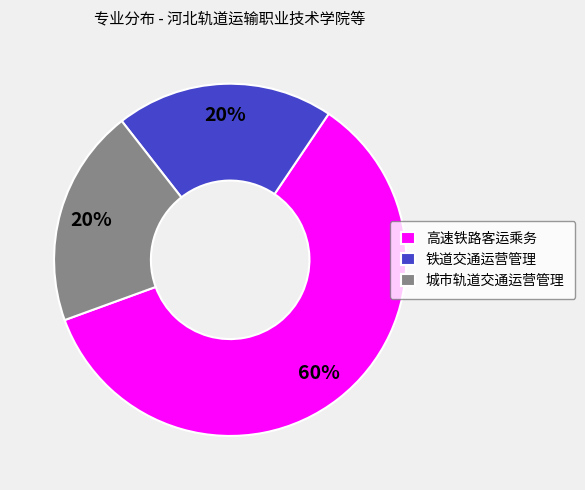

What is the ratio of the value at 高速铁路客运乘务 to the value at 城市轨道交通运营管理?

3.0